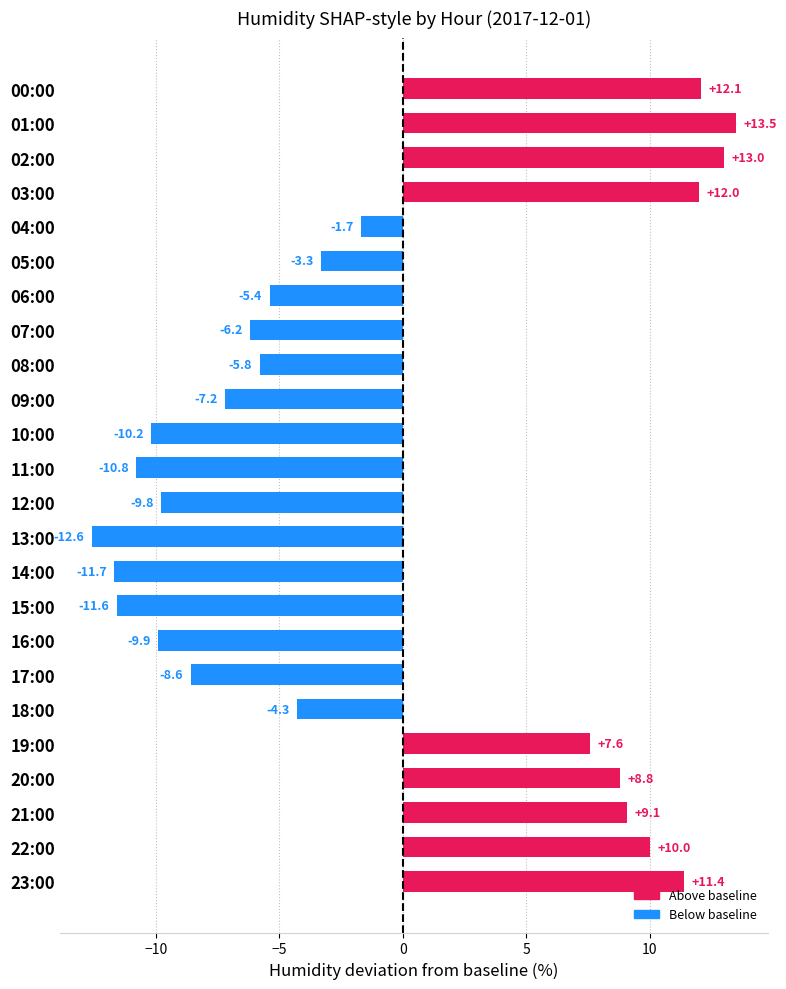

How many values exceed -4?

11